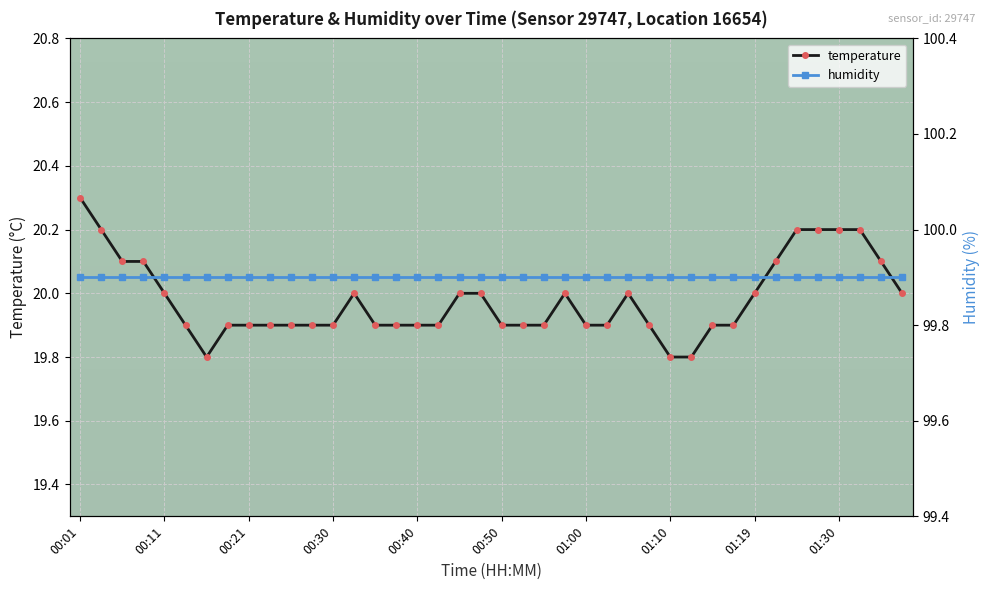

Reading right to left, what are all the values shown in this chart?

01:37=20.0	01:35=20.1	01:33=20.2	01:30=20.2	01:28=20.2	01:25=20.2	01:22=20.1	01:19=20.0	01:17=19.9	01:15=19.9	01:12=19.8	01:10=19.8	01:07=19.9	01:05=20.0	01:02=19.9	01:00=19.9	00:57=20.0	00:55=19.9	00:52=19.9	00:50=19.9	00:47=20.0	00:45=20.0	00:42=19.9	00:40=19.9	00:38=19.9	00:35=19.9	00:33=20.0	00:30=19.9	00:28=19.9	00:25=19.9	00:23=19.9	00:21=19.9	00:18=19.9	00:16=19.8	00:13=19.9	00:11=20.0	00:08=20.1	00:06=20.1	00:03=20.2	00:01=20.3